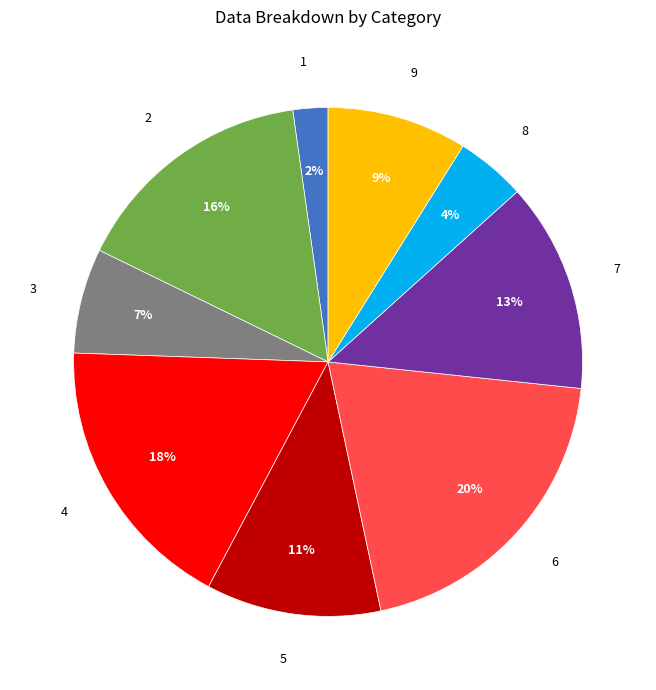

Is it true that 8 is 4% of the pie?

True